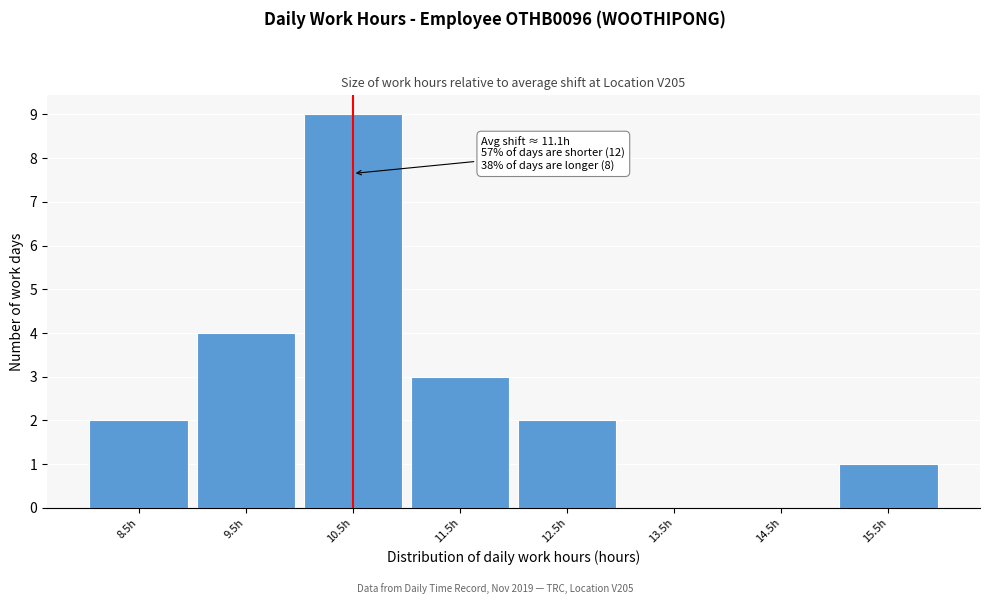

Reading left to right, what are all the values shown in this chart?

8.5h=2	9.5h=4	10.5h=9	11.5h=3	12.5h=2	13.5h=0	14.5h=0	15.5h=1